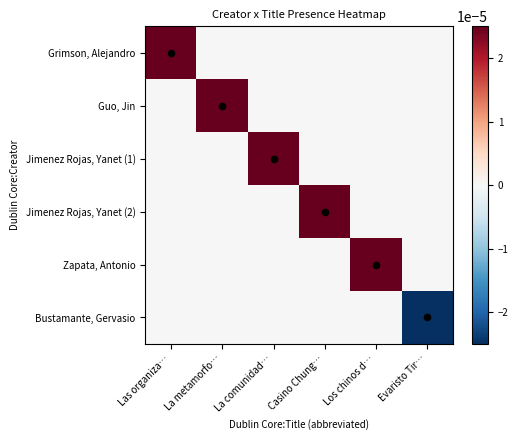

Which has a higher value, Evaristo Tir… or Las organiza…?

Las organiza…